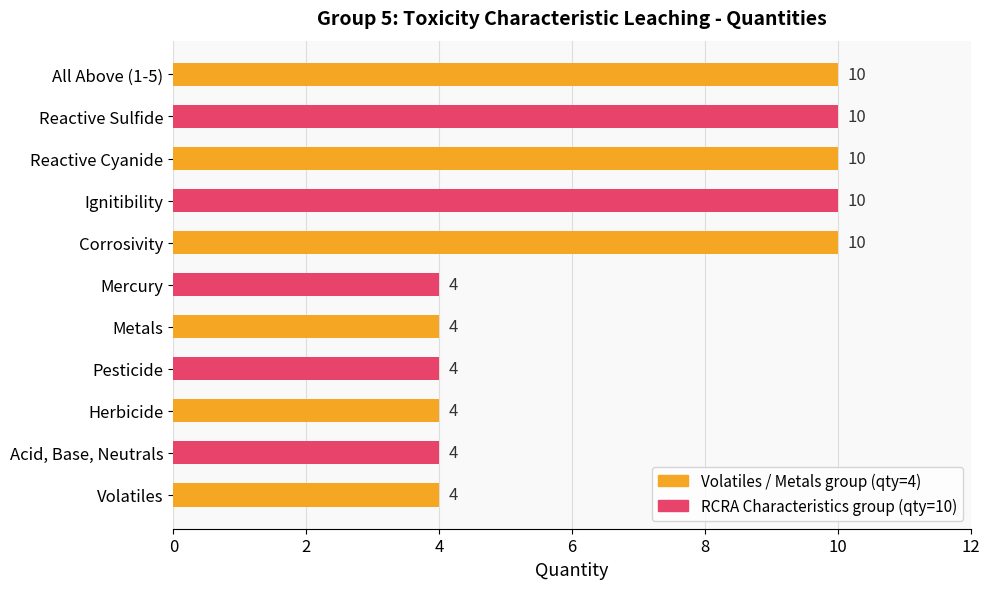

Reading bottom to top, transcribe all the data shown in this chart.

4	4	4	4	4	4	10	10	10	10	10